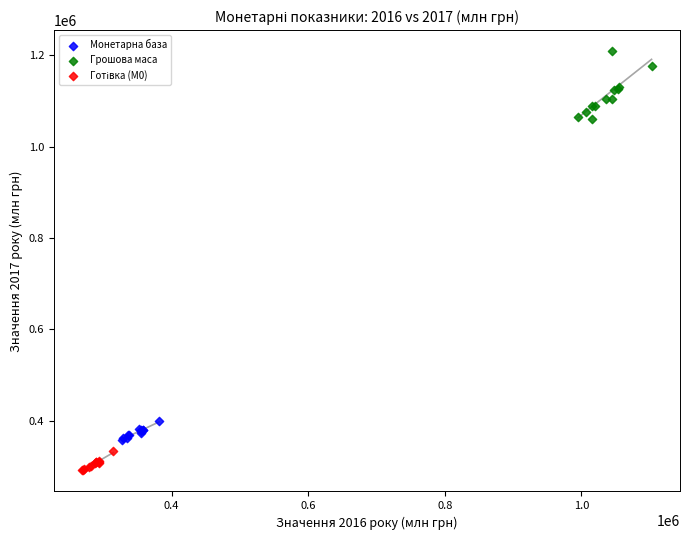

Which series reaches the maximum Y coordinate?

Грошова маса